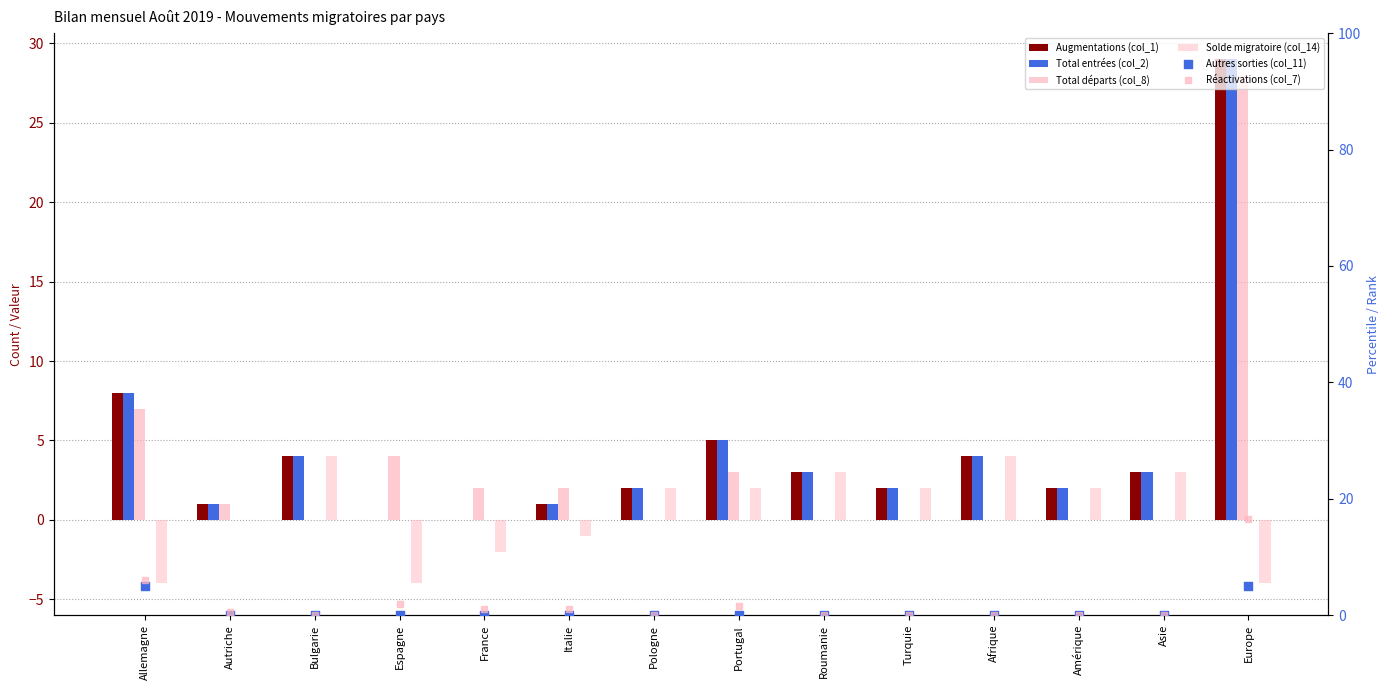

What are all the series names shown in the legend?

Augmentations (col_1), Total entrées (col_2), Total départs (col_8), Solde migratoire (col_14), Autres sorties (col_11), Réactivations (col_7)